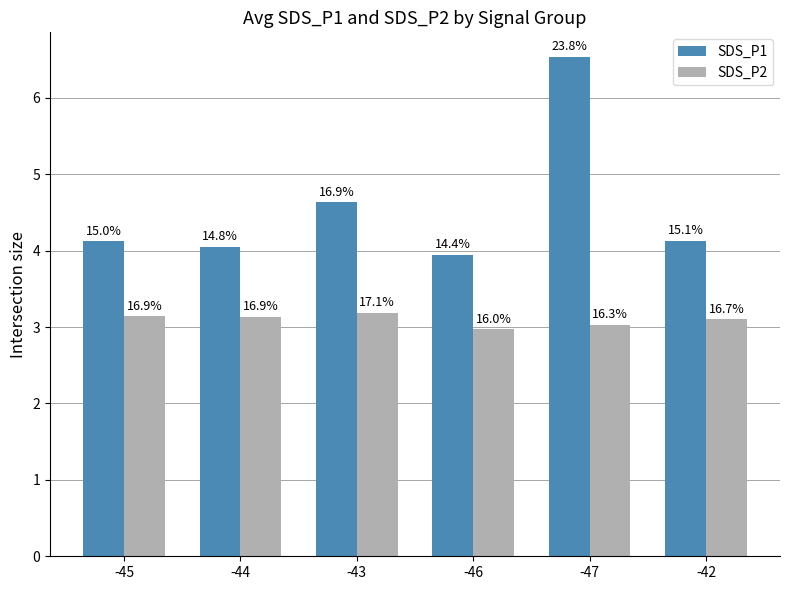

Reading left to right, what are all the values shown in this chart?

SDS_P1: -45=4.1	-44=4.0	-43=4.6	-46=3.9	-47=6.5	-42=4.1
SDS_P2: -45=3.1	-44=3.1	-43=3.2	-46=3.0	-47=3.0	-42=3.1